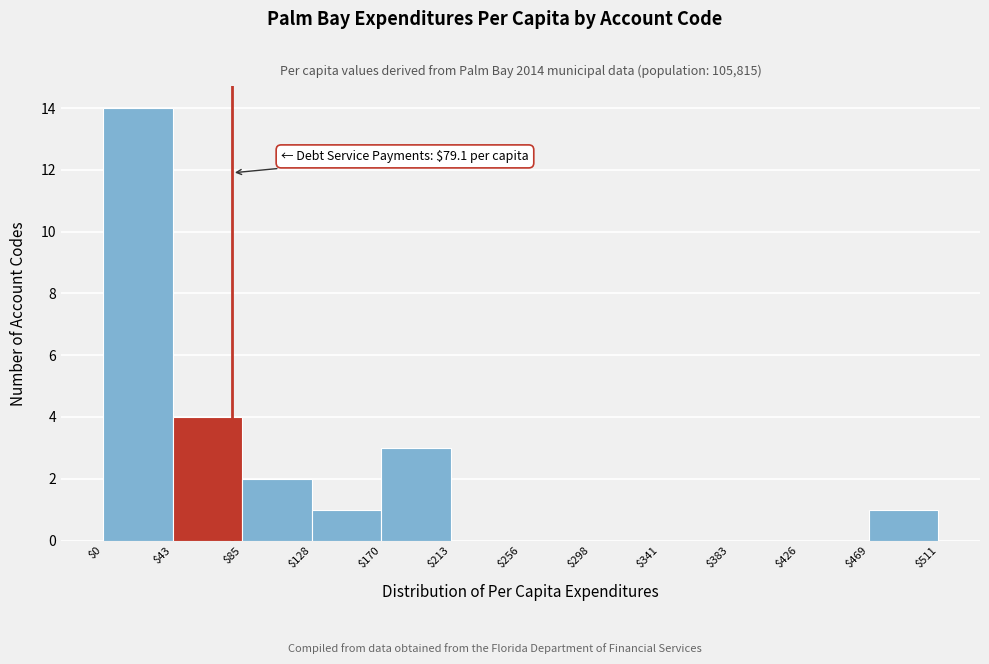

Over which range of the x-axis is the bar tallest?

$0 to $43